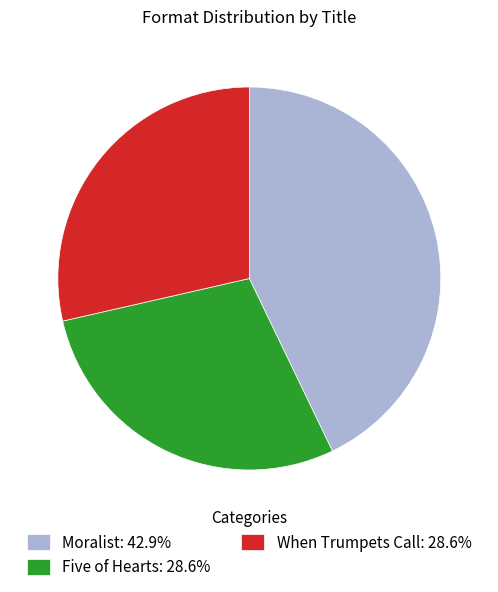

Approximately how many times larger is the value at Five of Hearts: 28.6% compared to Moralist: 42.9%?

0.7